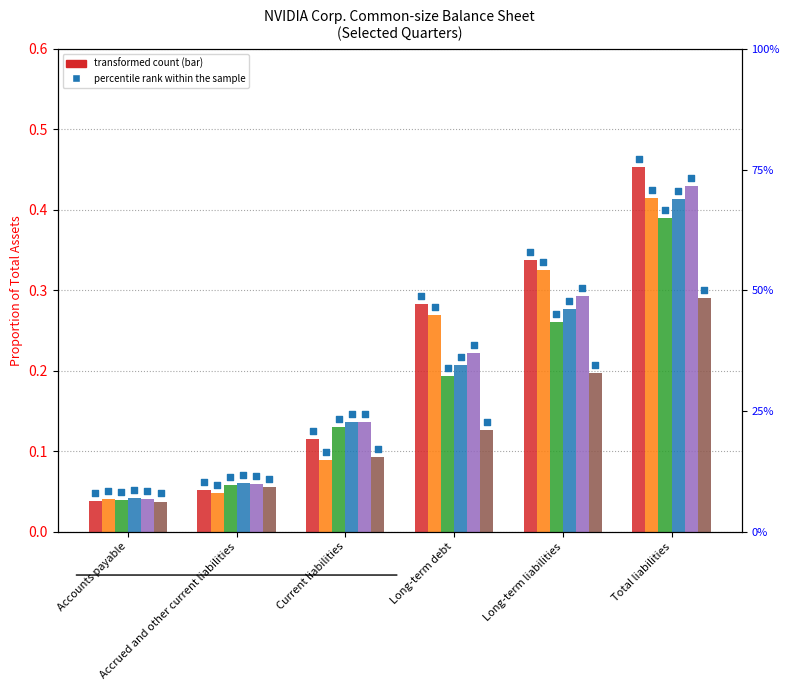

Which series reaches the maximum Y coordinate?

2021-08-01